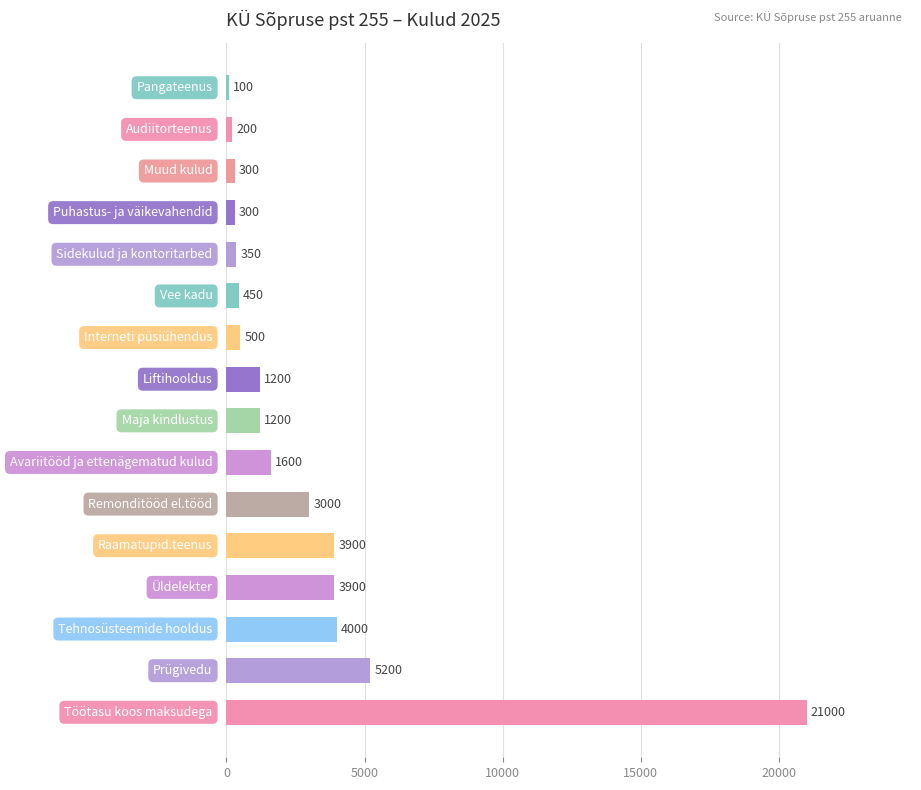

How many data points does each series have?

16